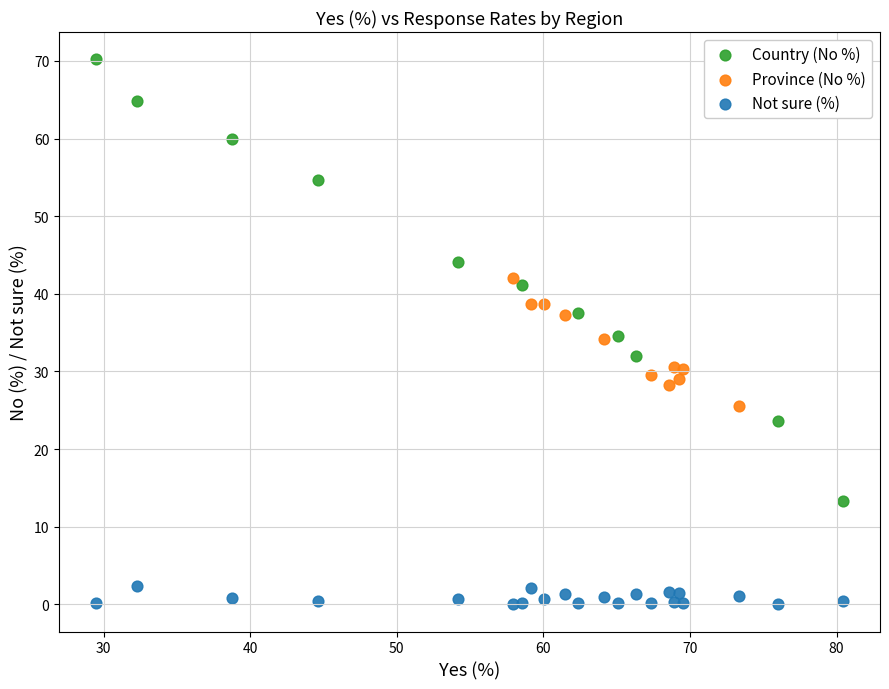

What are all the series names shown in the legend?

Country (No %), Province (No %), Not sure (%)